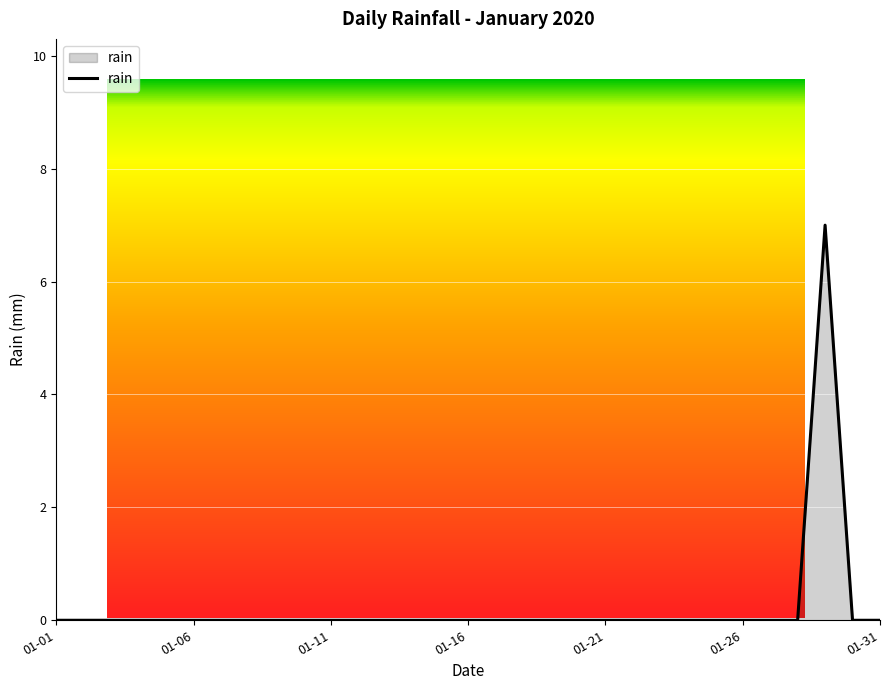

How many lines are shown in the chart?

1